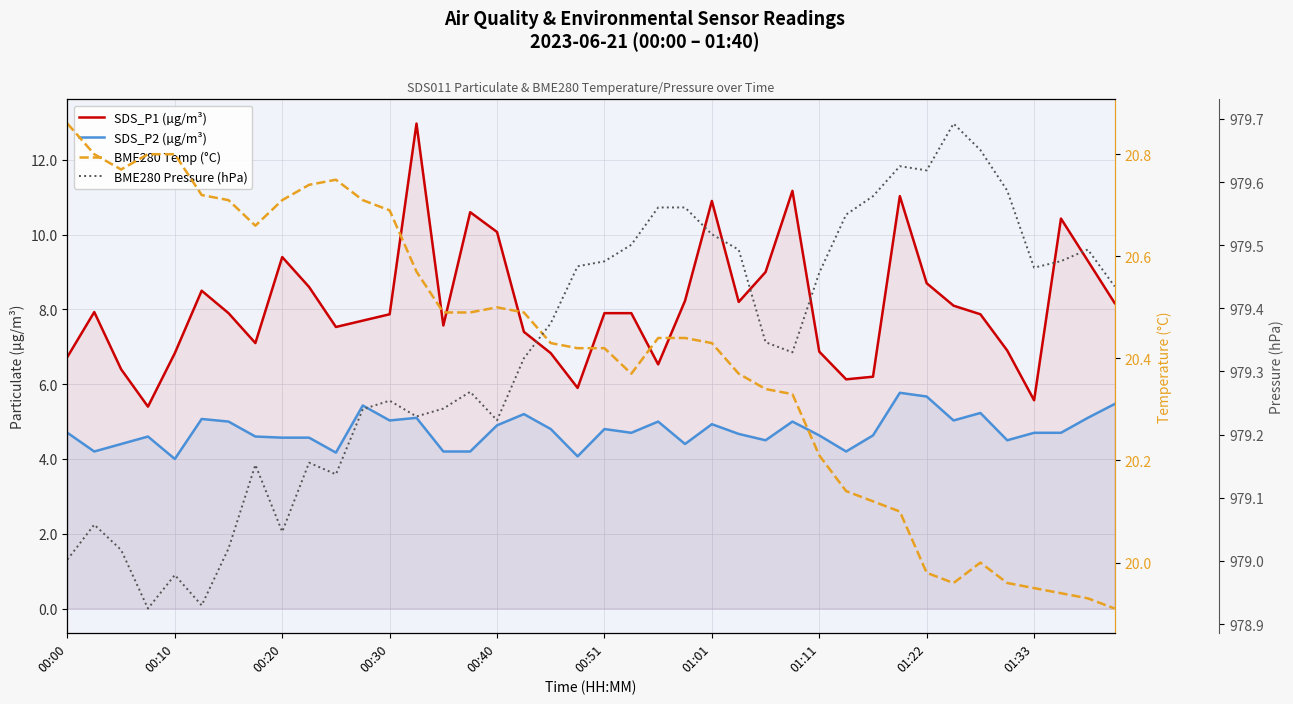

In BME280 Temp (°C), how many points are lower than both neighbors (excluding endpoints)?

4